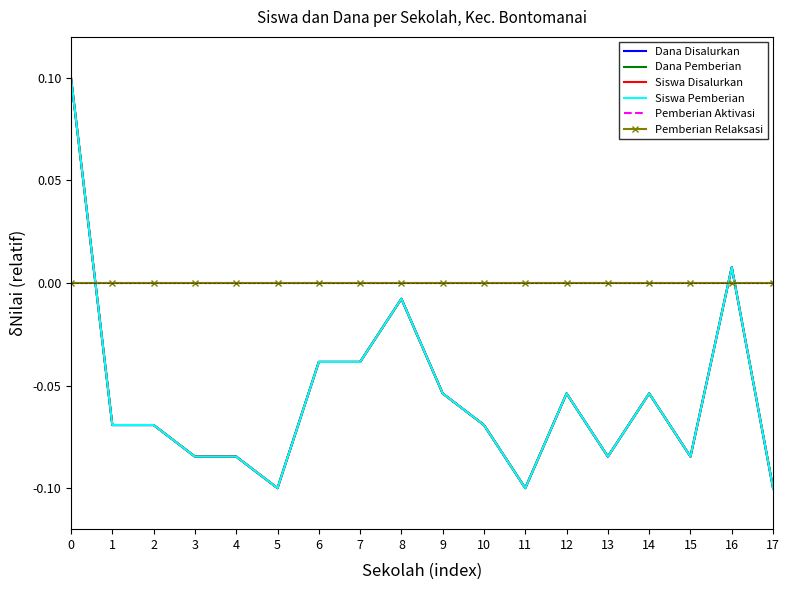

How many distinct data groups are displayed?

6